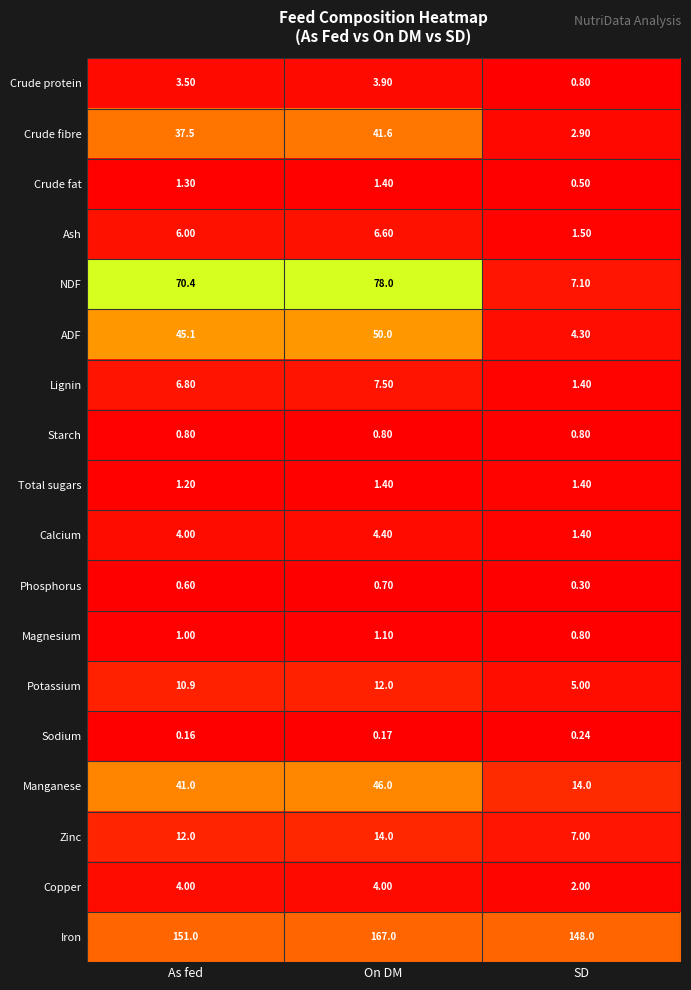

What is the total value across all series at On DM?

440.6